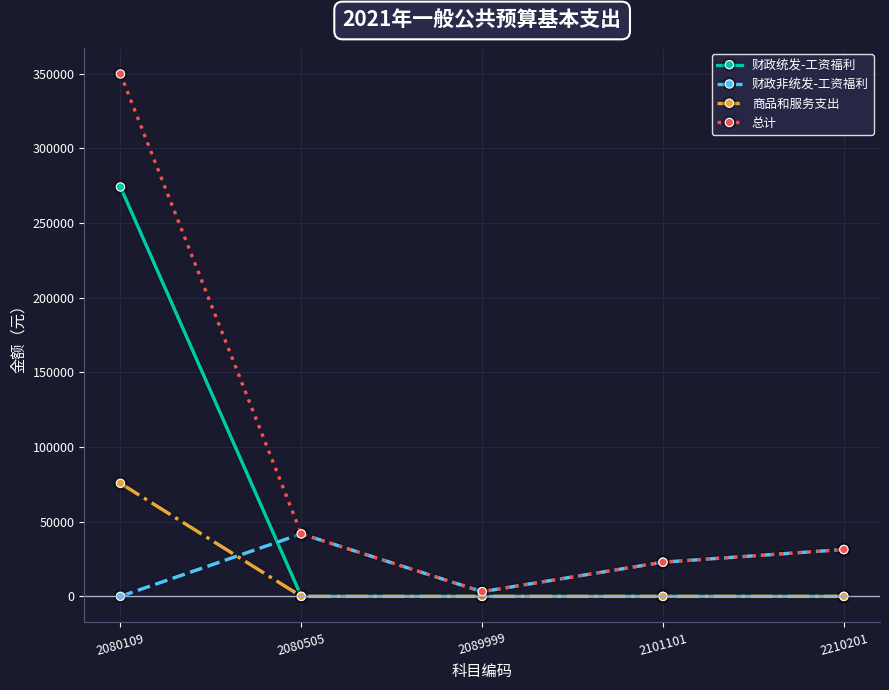

How many data points in 总计 are less than 31381?

2